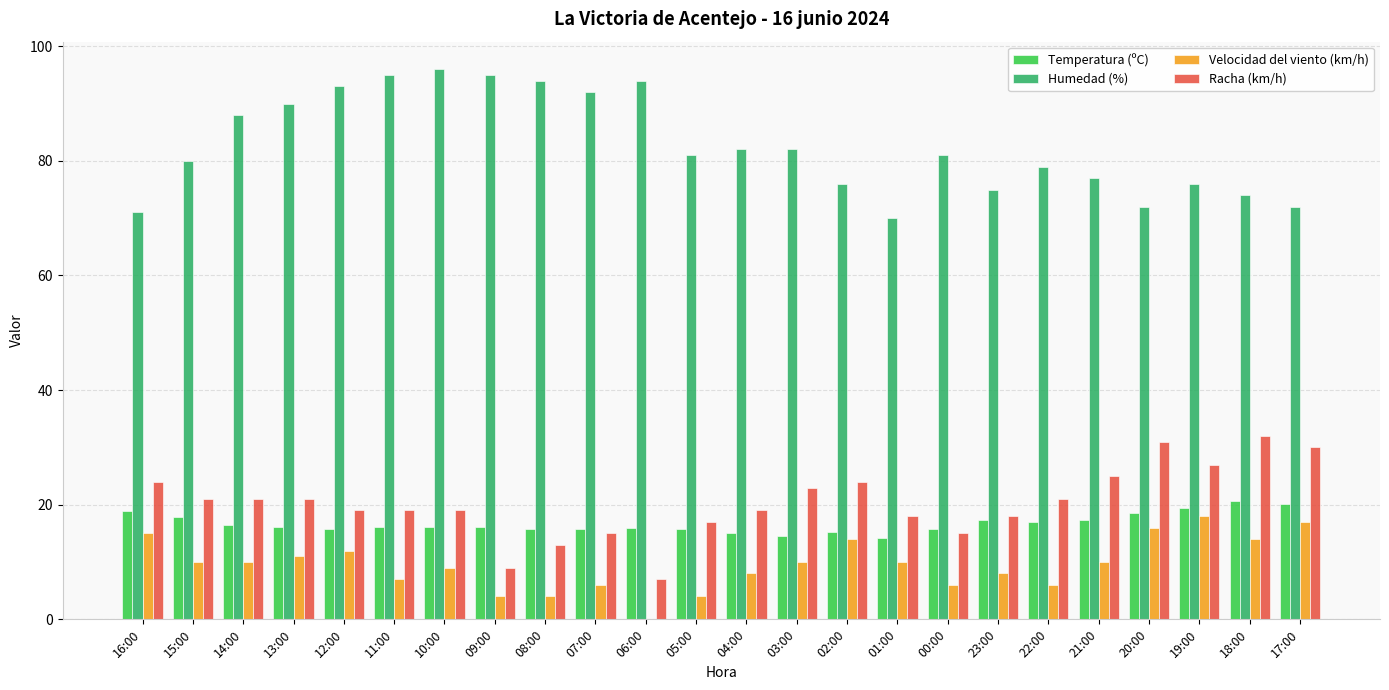

Which series has the largest total across all categories?

Humedad (%)